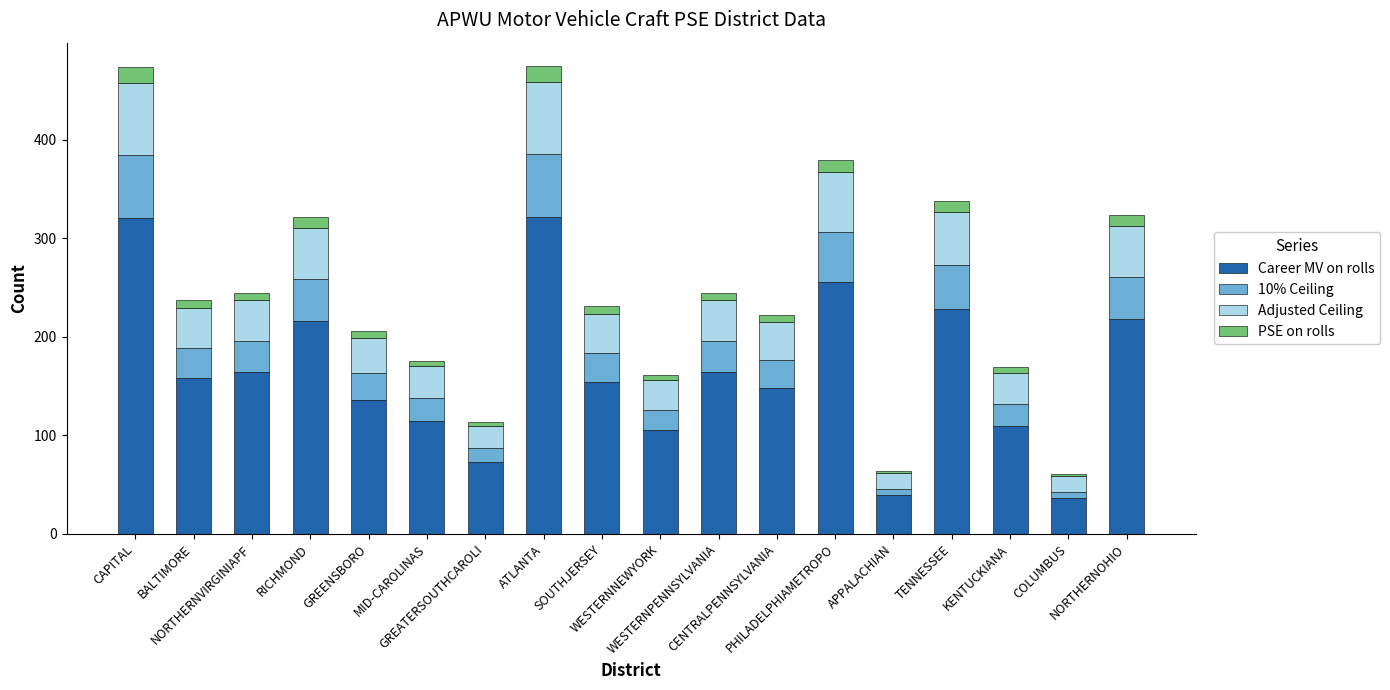

What is the sum of all Career MV on rolls values?

2963